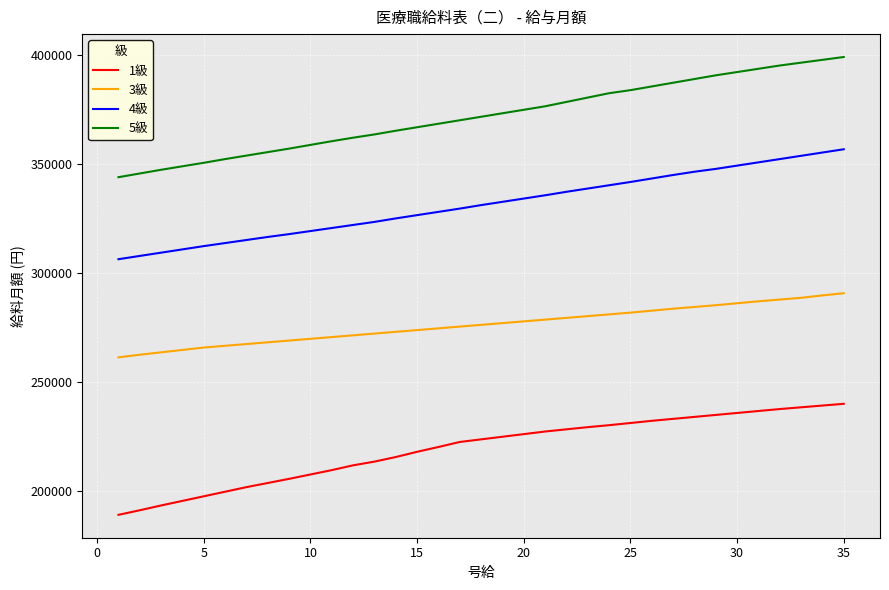

Which series has the widest spread of values?

5級